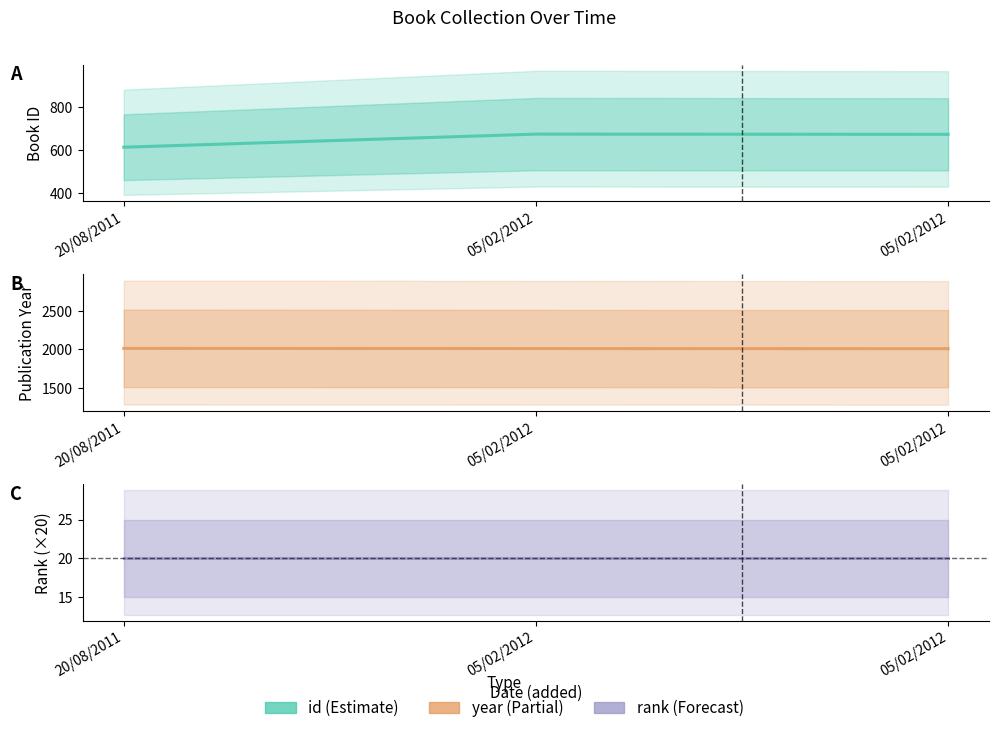

Reading right to left, transcribe all the data shown in this chart.

id: 673	674	613
year: 2007	2009	2011
rank: 20	20	20